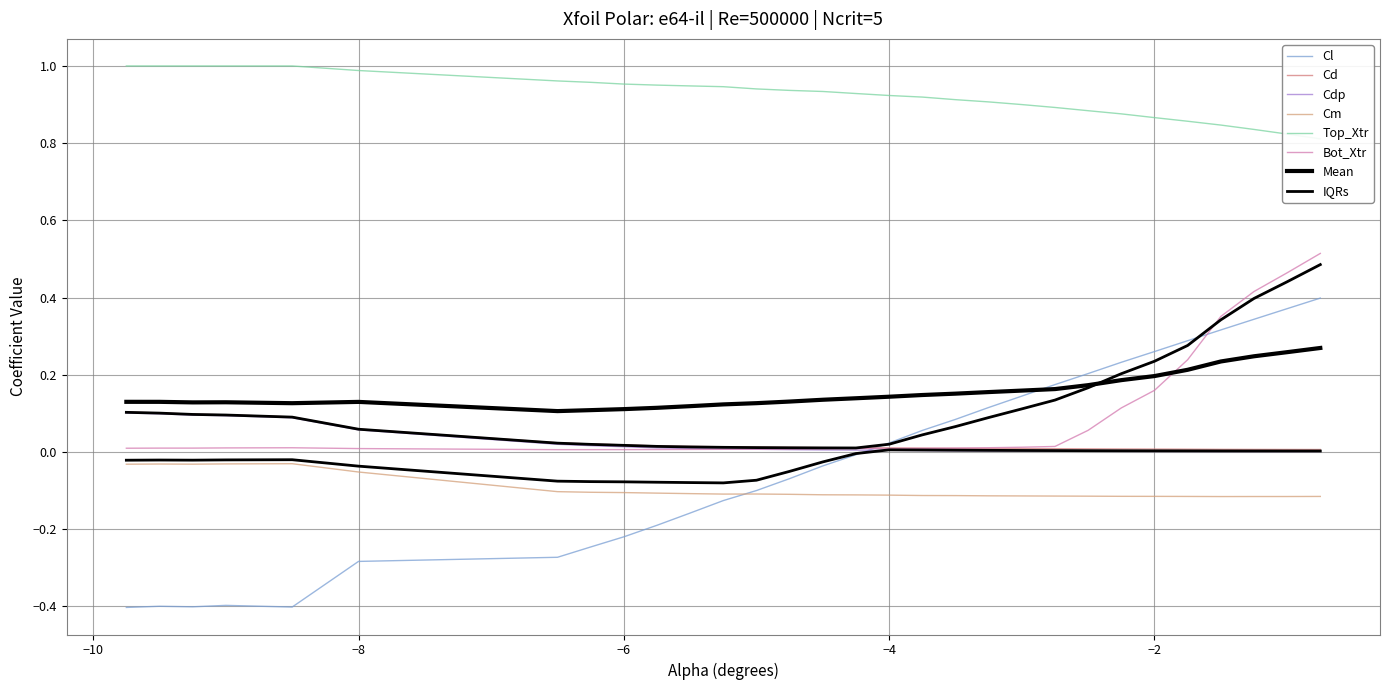

Reading left to right, list all the values displayed in this chart.

Cl: -0.4	-0.4	-0.4	-0.4	-0.4	-0.3	-0.3	-0.2	-0.2	-0.2	-0.2	-0.1	-0.1	-0.1	-0.0	-0.0	0.0	0.1	0.1	0.1	0.1	0.2	0.2	0.2	0.3	0.3	0.3	0.3	0.4	0.4
Cd: 0.1	0.1	0.1	0.1	0.1	0.1	0.0	0.0	0.0	0.0	0.0	0.0	0.0	0.0	0.0	0.0	0.0	0.0	0.0	0.0	0.0	0.0	0.0	0.0	0.0	0.0	0.0	0.0	0.0	0.0
Cdp: 0.1	0.1	0.1	0.1	0.1	0.1	0.0	0.0	0.0	0.0	0.0	0.0	0.0	0.0	0.0	0.0	0.0	0.0	0.0	0.0	0.0	0.0	0.0	0.0	0.0	0.0	0.0	0.0	0.0	0.0
Cm: -0.0	-0.0	-0.0	-0.0	-0.0	-0.1	-0.1	-0.1	-0.1	-0.1	-0.1	-0.1	-0.1	-0.1	-0.1	-0.1	-0.1	-0.1	-0.1	-0.1	-0.1	-0.1	-0.1	-0.1	-0.1	-0.1	-0.1	-0.1	-0.1	-0.1
Top_Xtr: 1.0	1.0	1.0	1.0	1.0	1.0	1.0	1.0	1.0	1.0	0.9	0.9	0.9	0.9	0.9	0.9	0.9	0.9	0.9	0.9	0.9	0.9	0.9	0.9	0.9	0.9	0.8	0.8	0.8	0.8
Bot_Xtr: 0.0	0.0	0.0	0.0	0.0	0.0	0.0	0.0	0.0	0.0	0.0	0.0	0.0	0.0	0.0	0.0	0.0	0.0	0.0	0.0	0.0	0.0	0.1	0.1	0.2	0.2	0.4	0.4	0.5	0.5